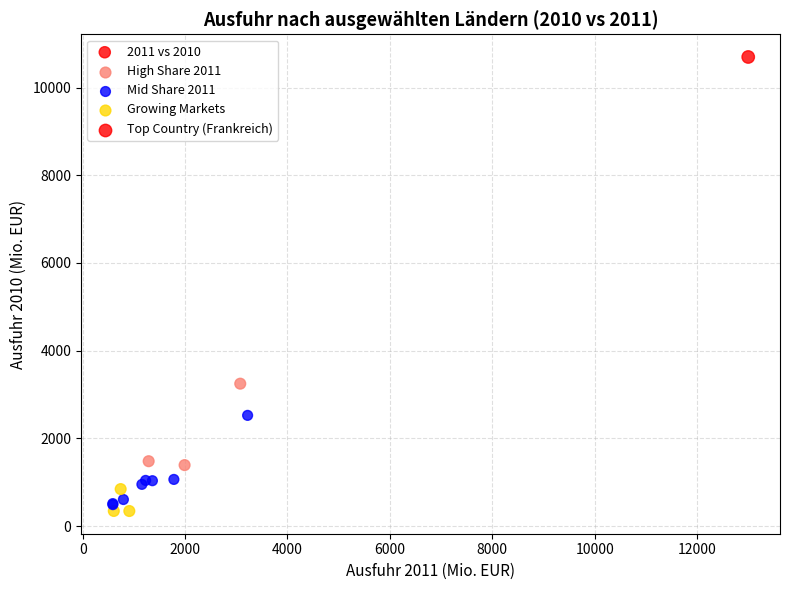

What Y value in the scatter plot is closest to 5520?

3248.7